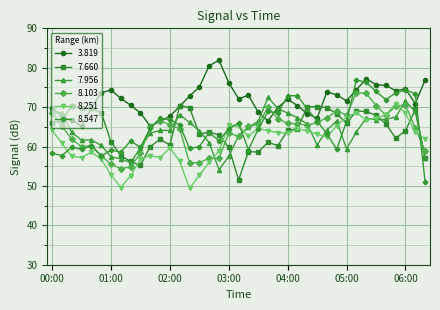

True or false: 8.251 has more than 1 points higher than both neighbors.

True